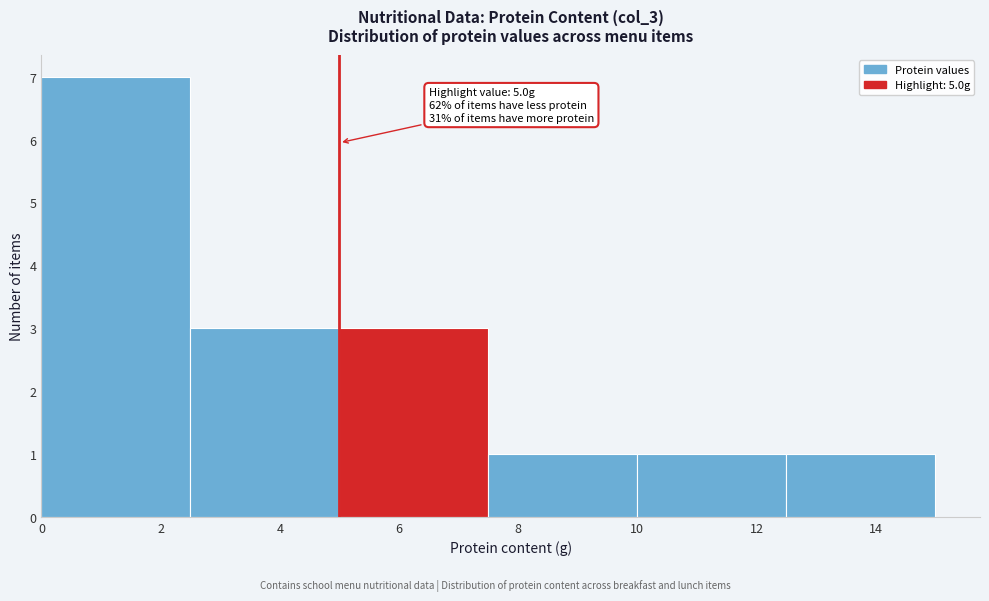

Over which range of the x-axis is the bar tallest?

0.0 to 2.5